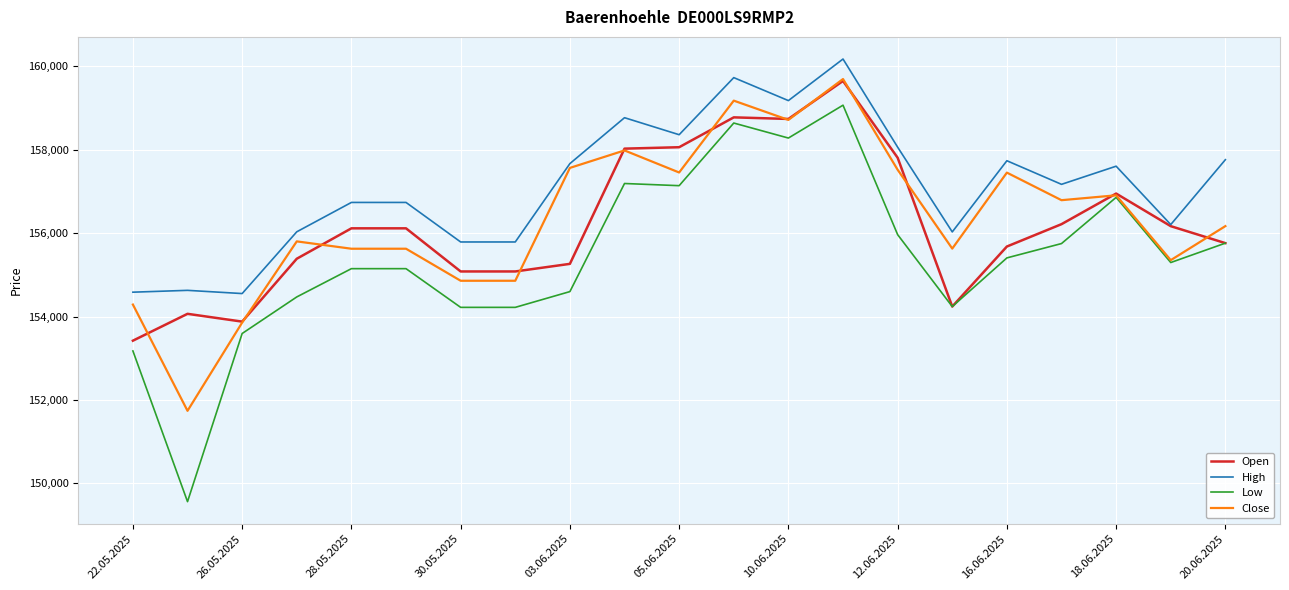

True or false: High and Low cross at least once.

False